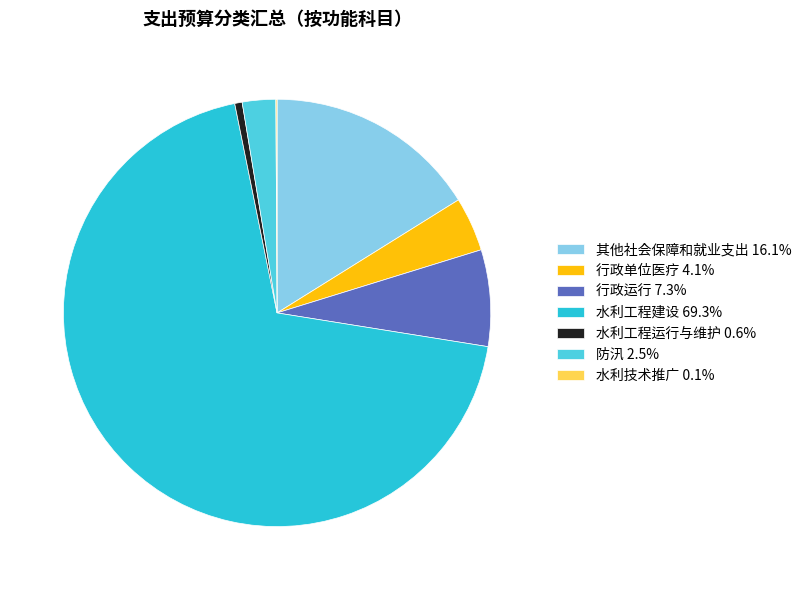

Is 水利工程建设 the majority of the pie?

Yes